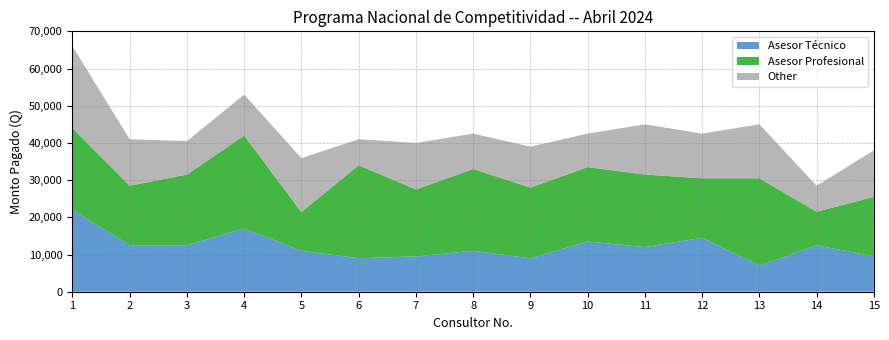

Reading left to right, list all the values displayed in this chart.

Asesor Técnico: 1=22000.0	2=12500.0	3=12500.0	4=17000.0	5=11000.0	6=9000.0	7=9500.0	8=11000.0	9=9000.0	10=13500.0	11=12000.0	12=14500.0	13=7000.0	14=12500.0	15=9500.0
Asesor Profesional: 1=22000.0	2=16000.0	3=19000.0	4=25000.0	5=10419.4	6=25000.0	7=18000.0	8=22000.0	9=19000.0	10=20000.0	11=19500.0	12=16000.0	13=23500.0	14=9000.0	15=16000.0
Other: 1=22000.0	2=12500.0	3=9000.0	4=11000.0	5=14500.0	6=7000.0	7=12500.0	8=9500.0	9=11000.0	10=9000.0	11=13500.0	12=12000.0	13=14500.0	14=7000.0	15=12500.0